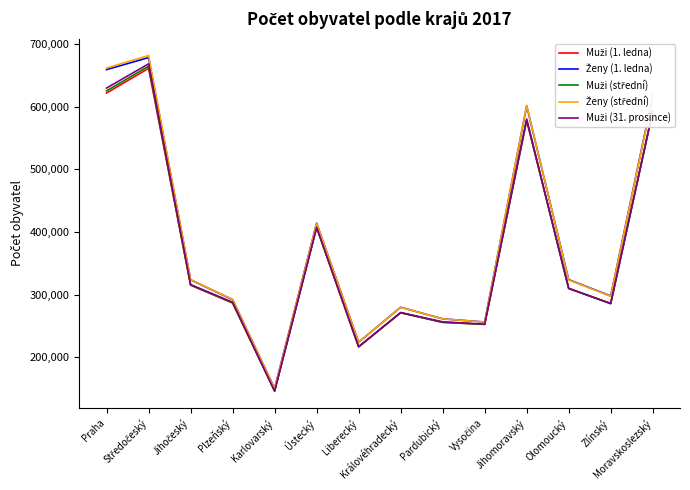

How many lines are shown in the chart?

5